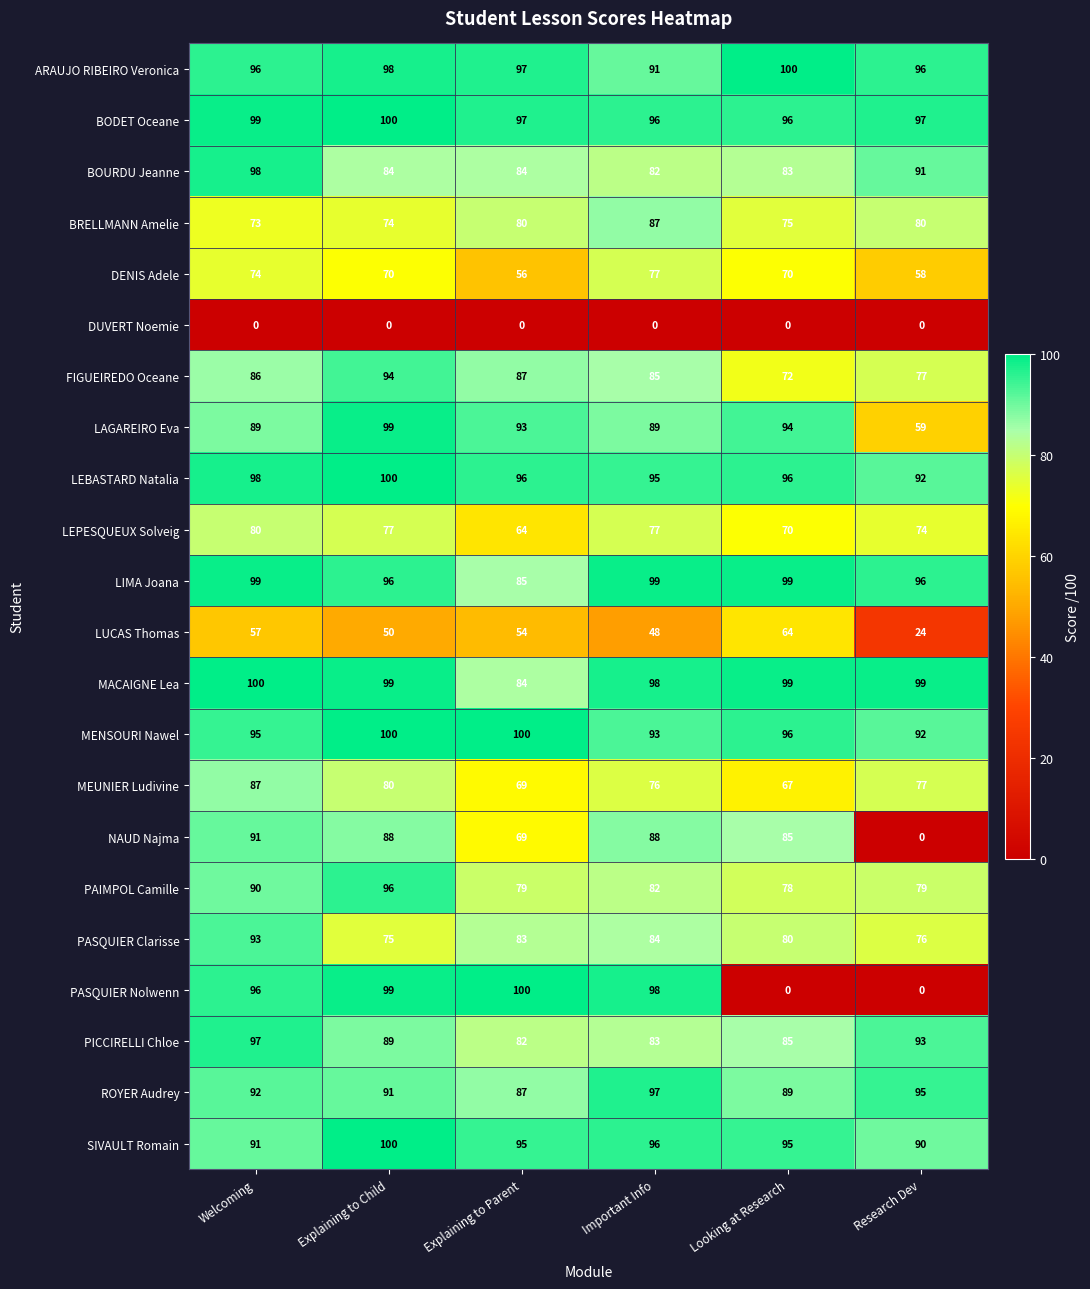

How many LIMA Joana values are between 96 and 99?

5